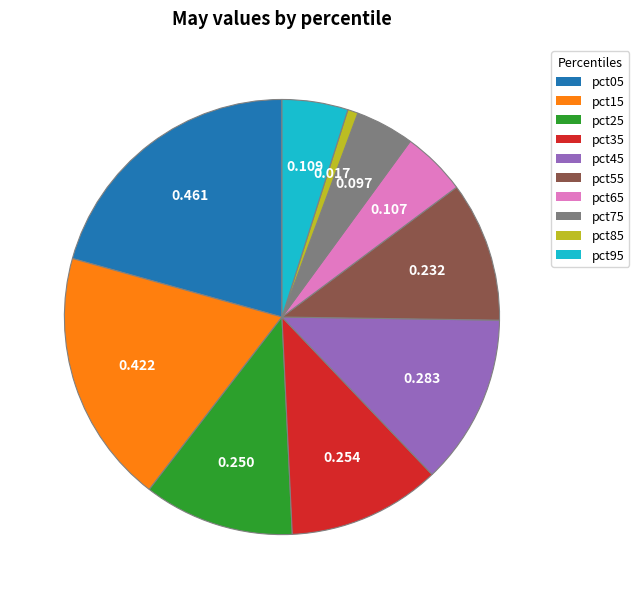

What is the smallest slice in the pie chart?

pct85